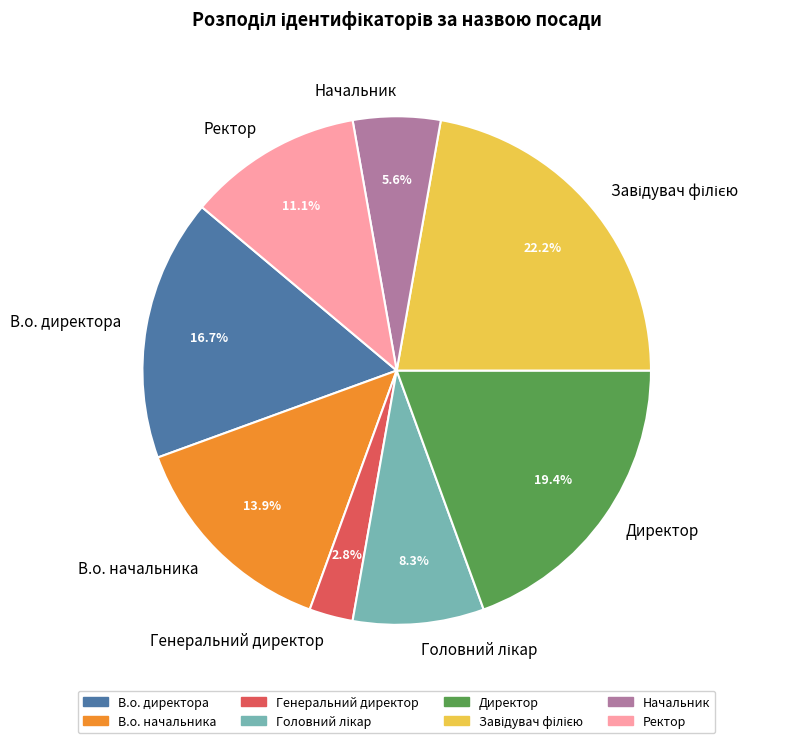

Which has a higher value, В.о. начальника or Генеральний директор?

В.о. начальника